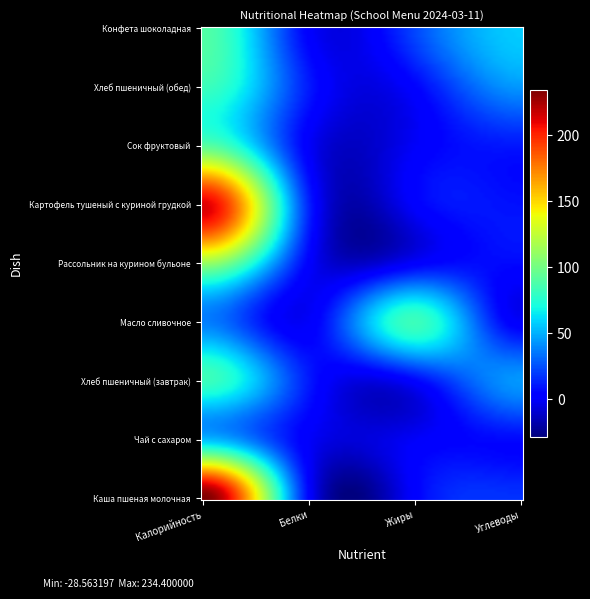

Reading left to right, list all the values displayed in this chart.

Каша пшеная молочная: Калорийность=234.4	Белки=3.9	Жиры=3.6	Углеводы=16.8
Чай с сахаром: Калорийность=54.0	Белки=0.2	Жиры=0.0	Углеводы=6.2
Хлеб пшеничный (завтрак): Калорийность=82.2	Белки=10.7	Жиры=4.5	Углеводы=43.5
Масло сливочное: Калорийность=37.4	Белки=0.5	Жиры=82.5	Углеводы=0.8
Рассольник на курином бульоне: Калорийность=111.2	Белки=2.5	Жиры=2.3	Углеводы=6.2
Картофель тушеный с куриной грудкой: Калорийность=212.2	Белки=12.6	Жиры=2.4	Углеводы=8.4
Сок фруктовый: Калорийность=92.0	Белки=0.5	Жиры=0.1	Углеводы=10.1
Хлеб пшеничный (обед): Калорийность=82.2	Белки=10.7	Жиры=4.5	Углеводы=43.5
Конфета шоколадная: Калорийность=89.0	Белки=2.5	Жиры=23.0	Углеводы=57.0